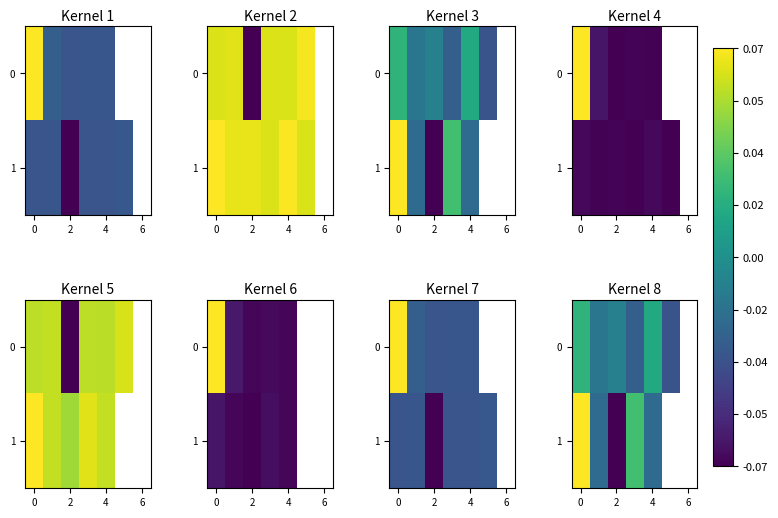

Rank the series by their maximum value, from highest to lowest.

1, 0